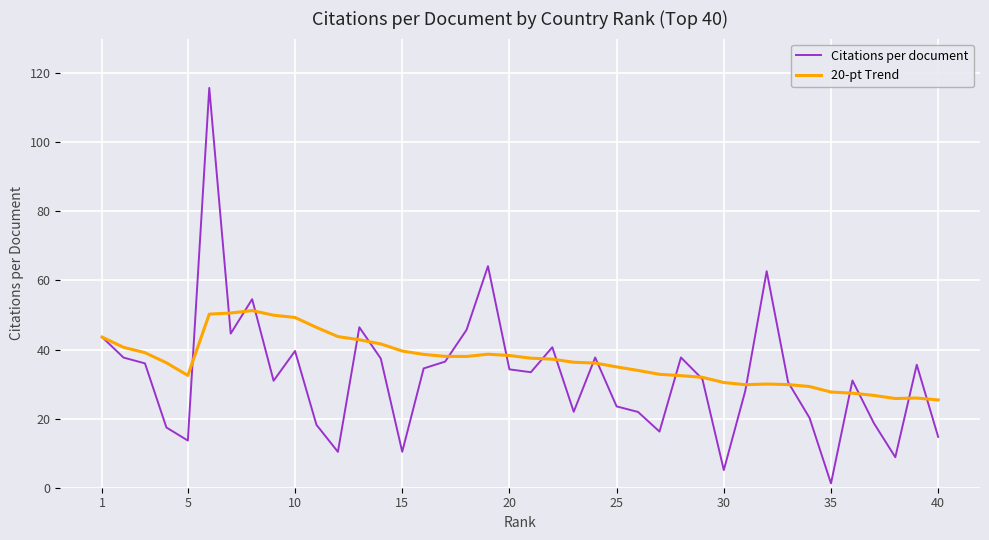

What is the minimum value shown in the chart?

1.2